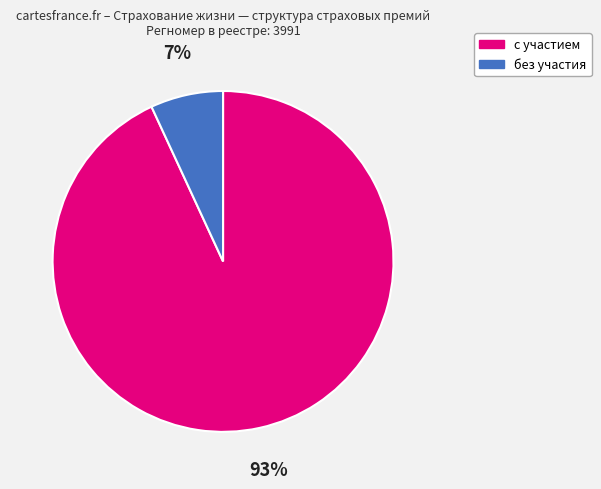

The без участия slice represents 15% of the pie. True or false?

False